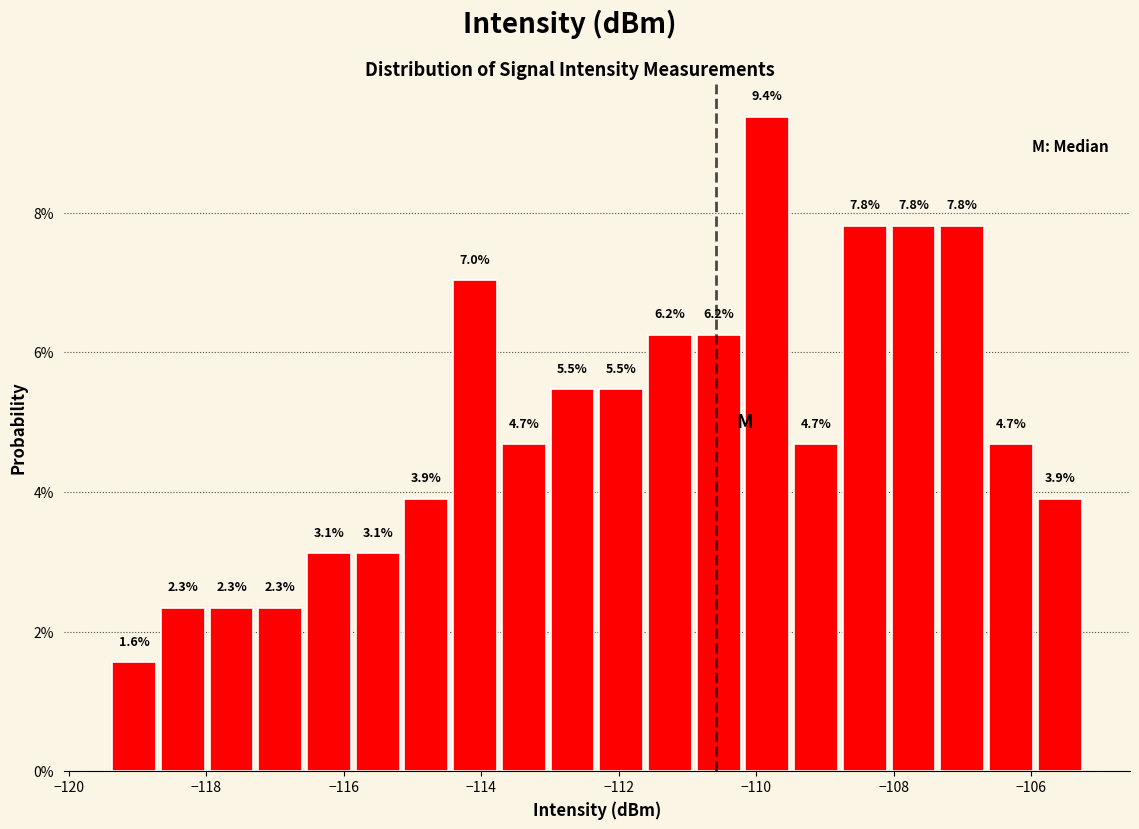

Around what value on the x-axis is the tallest bar? Give the approximate position of its centre, as read against the axis.

-109.8